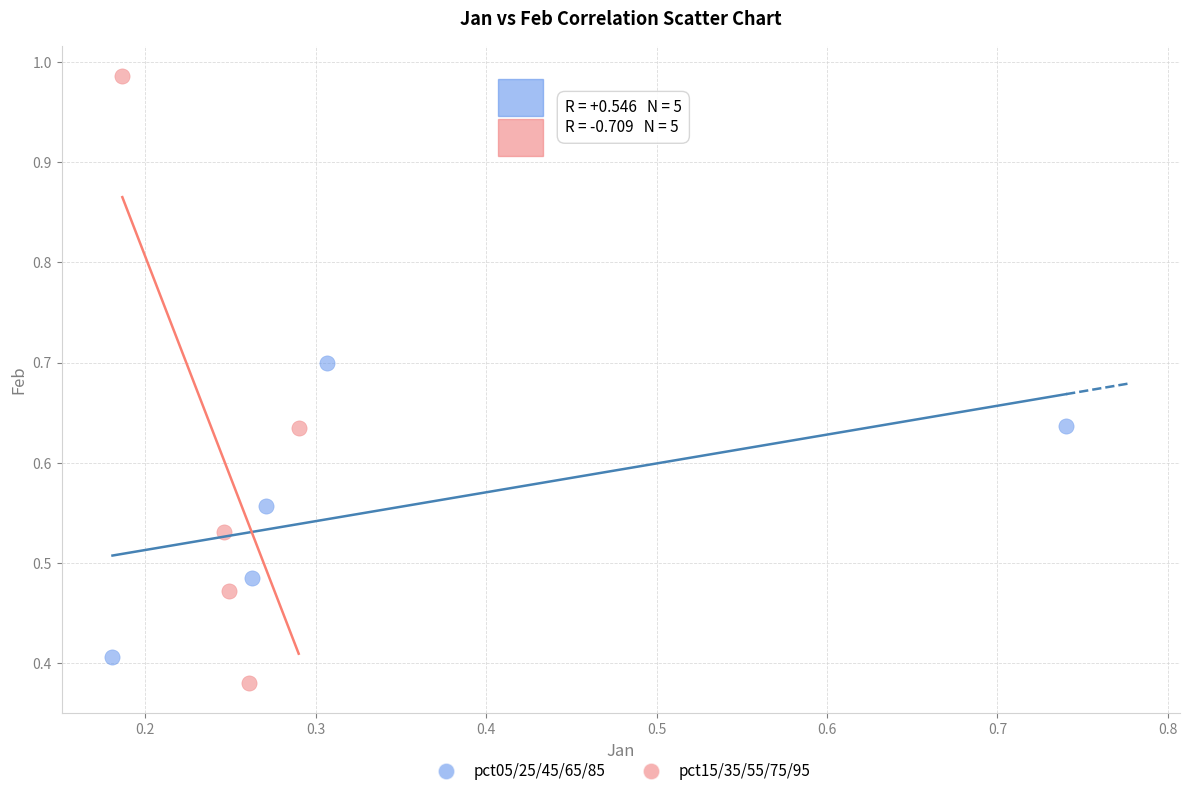

Which series contains the highest Y value?

pct15/35/55/75/95